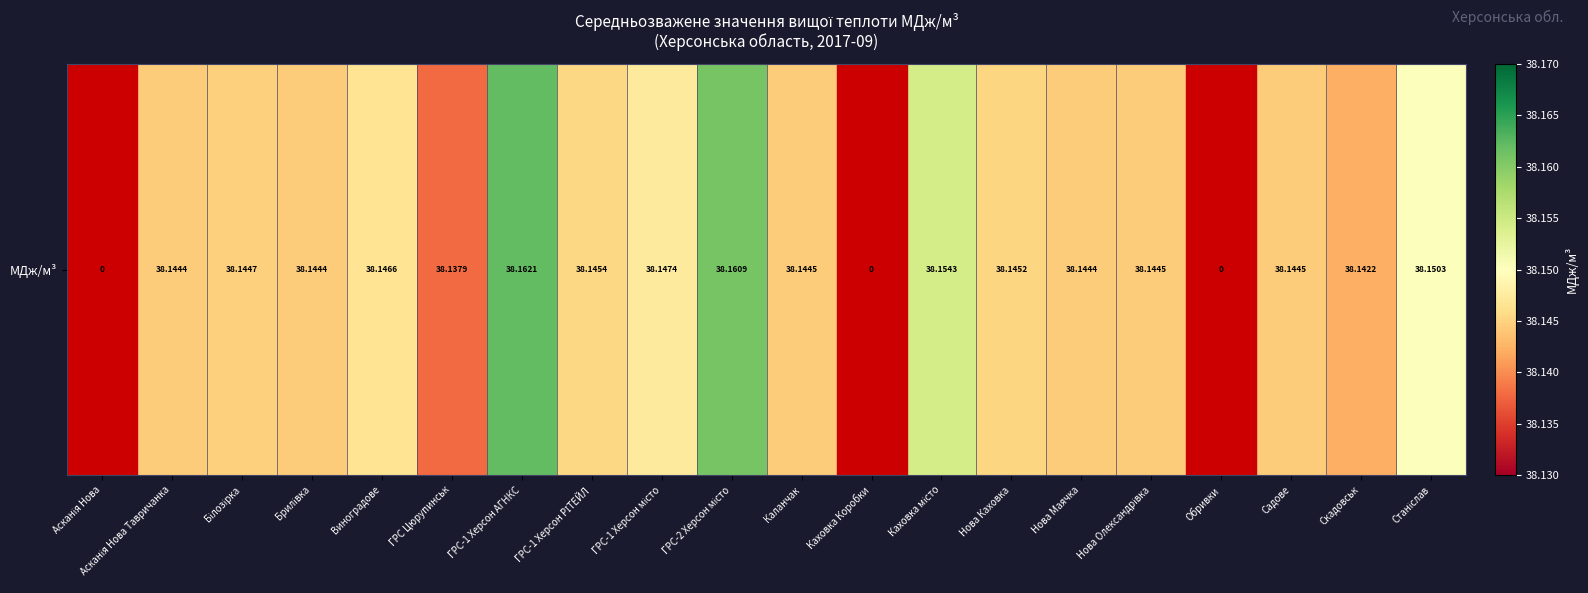

How many distinct data groups are displayed?

1